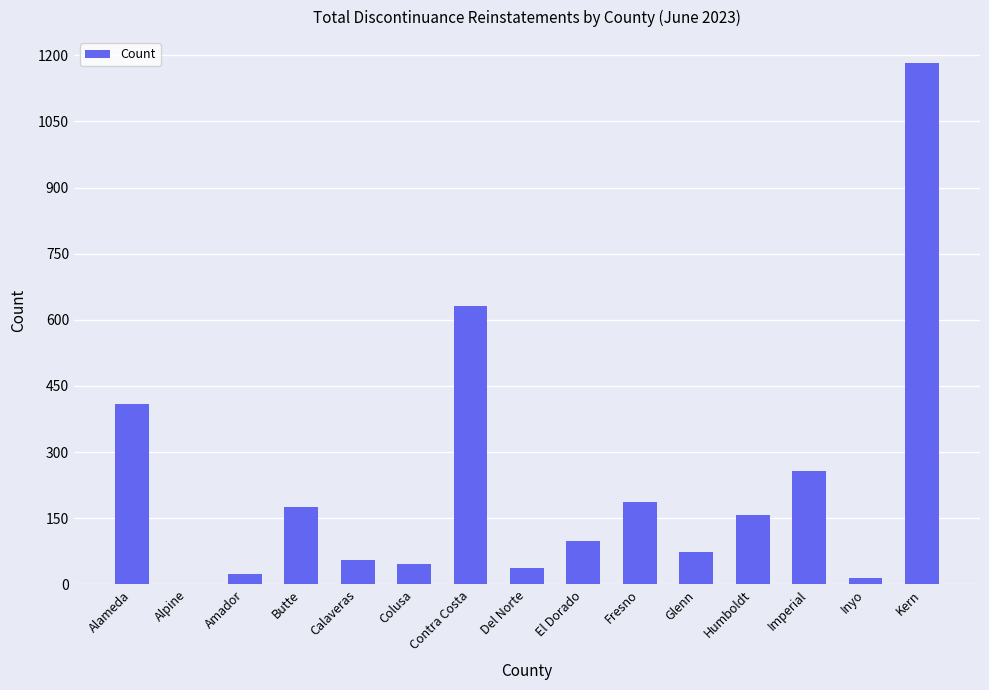

Are the bars horizontal?

No